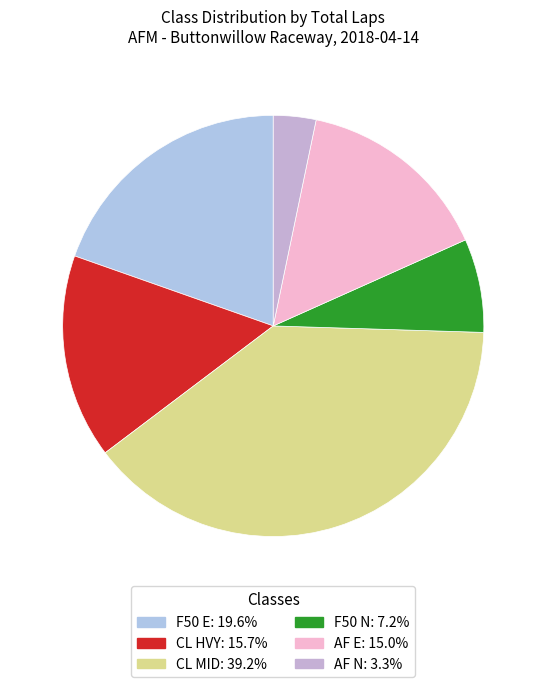

Count the number of slices in the pie.

6